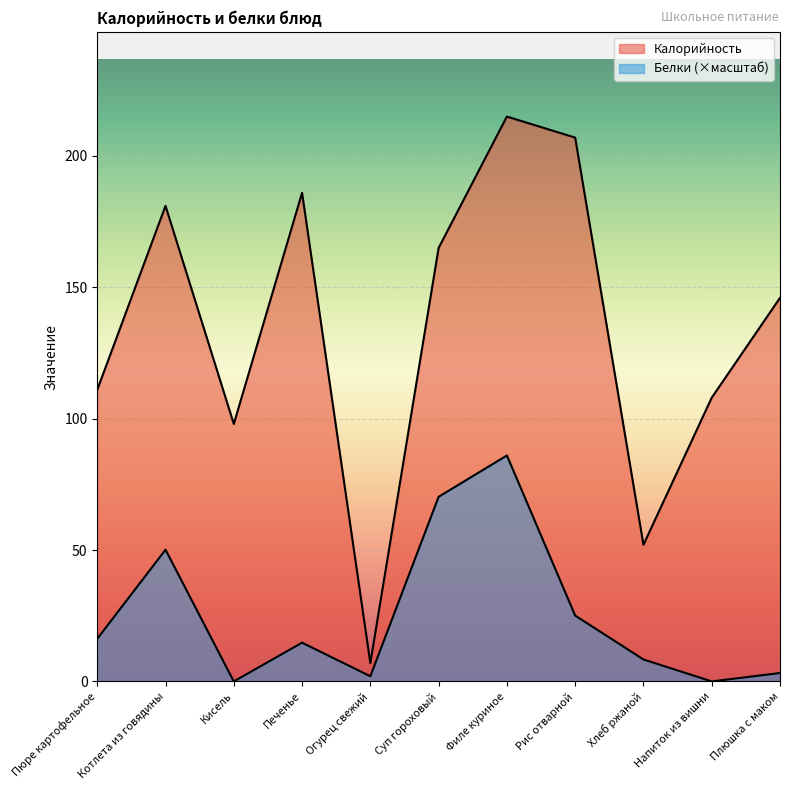

True or false: Калорийность has more than 2 interior local peaks.

True